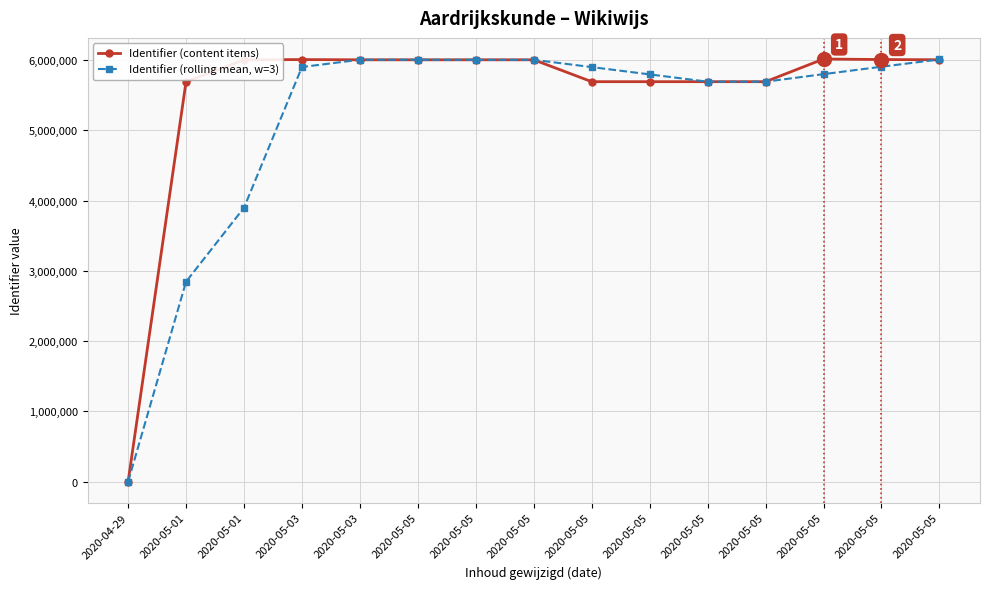

Which has a higher value, 2020-05-03 or 2020-05-05?

2020-05-05